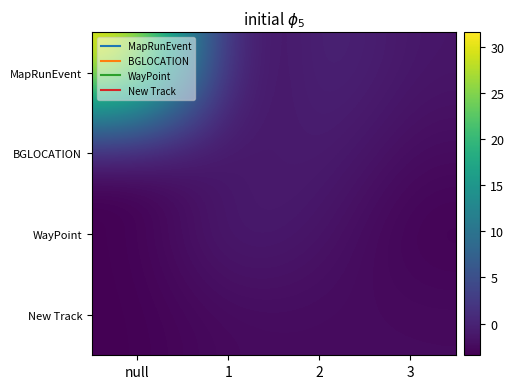

How many categories are shown in the chart?

4